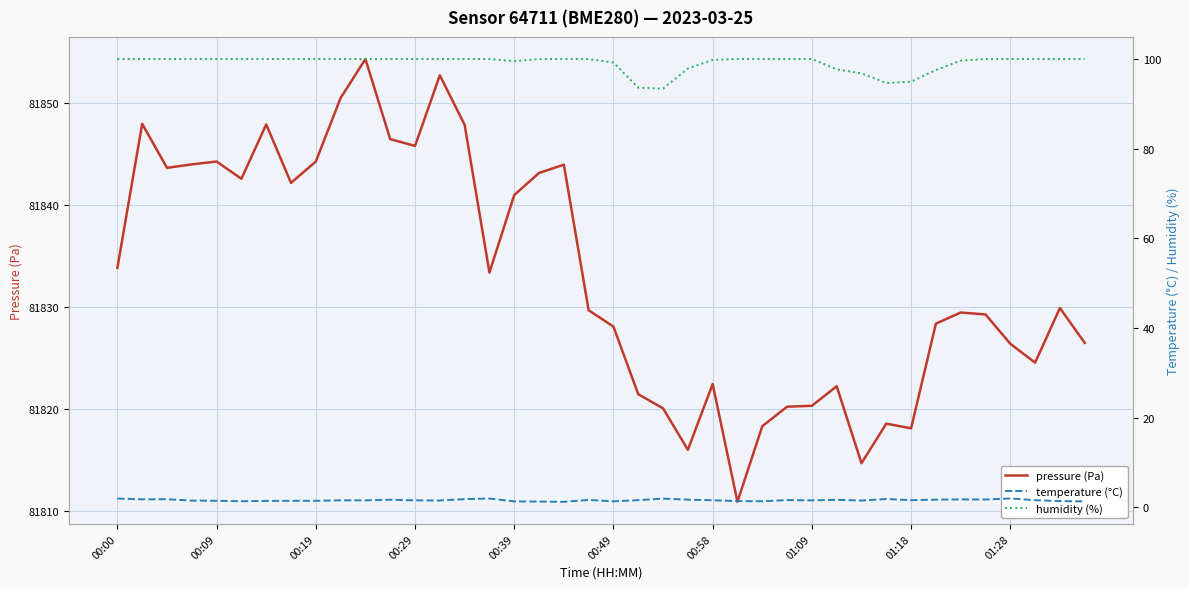

Rank the series at 01:09 from lowest to highest value.

temperature (°C), humidity (%), pressure (Pa)